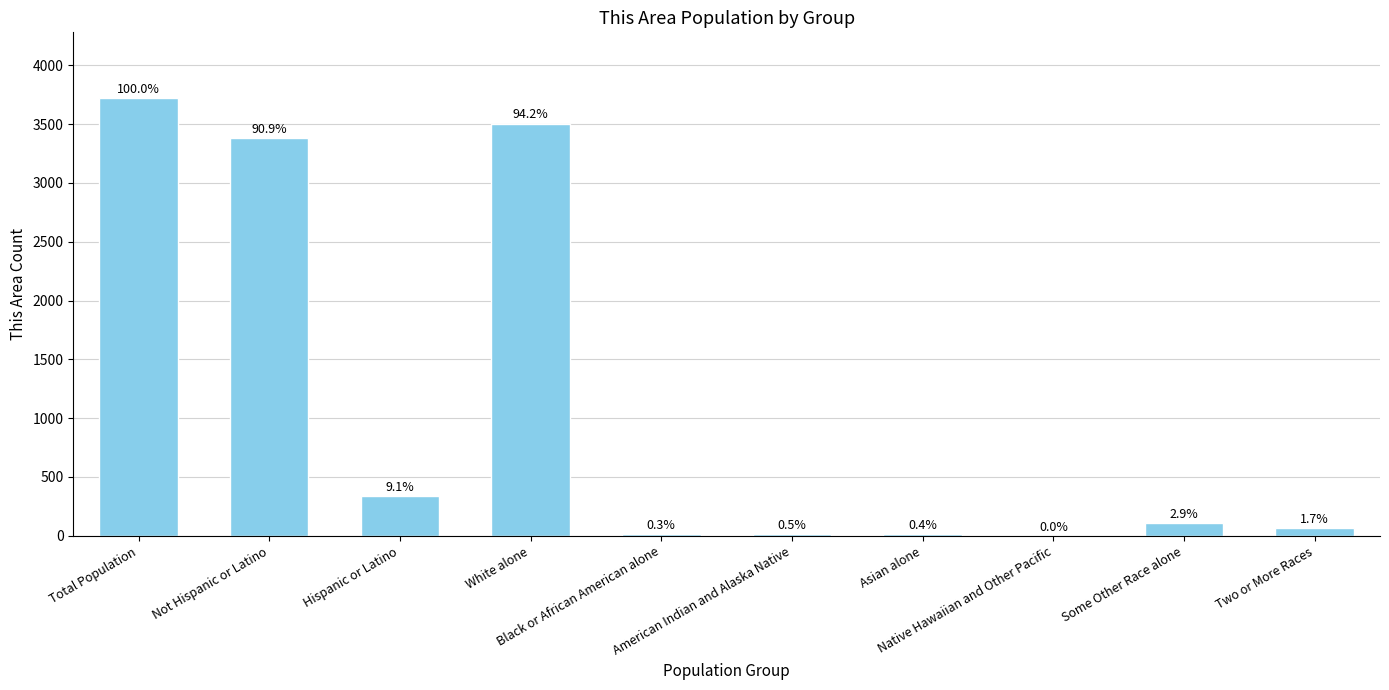

Which label corresponds to the smallest value in the chart?

Native Hawaiian and Other Pacific